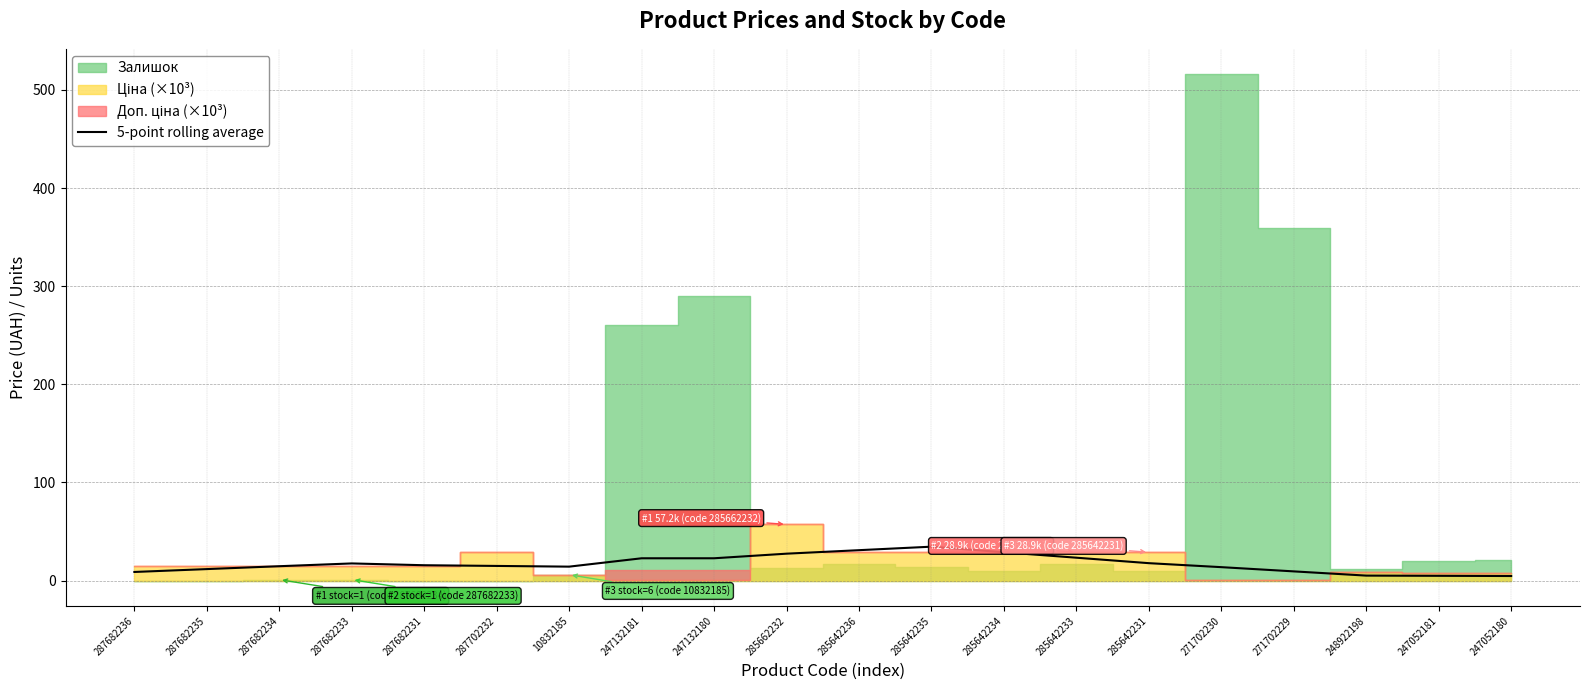

Is it true that 5-point rolling average equals 14.2 at 10832185?

True